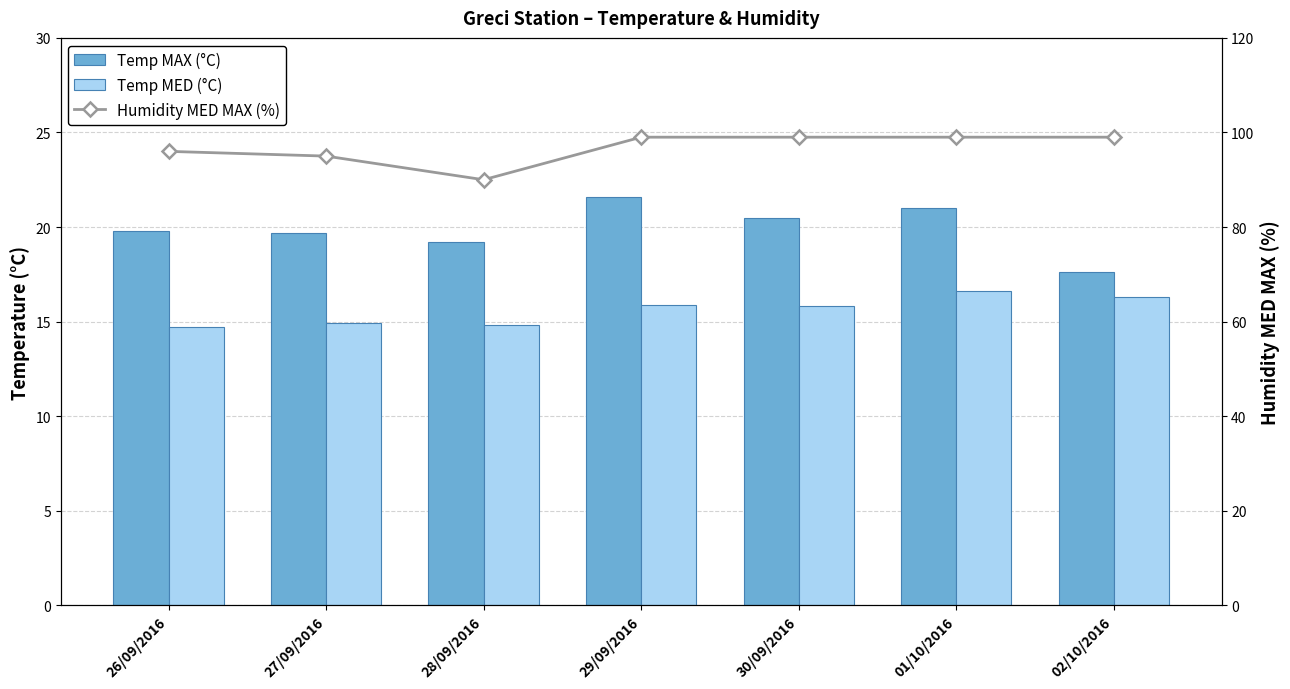

The Temp MAX (°C) series shows 6.3 at 26/09/2016. True or false?

False